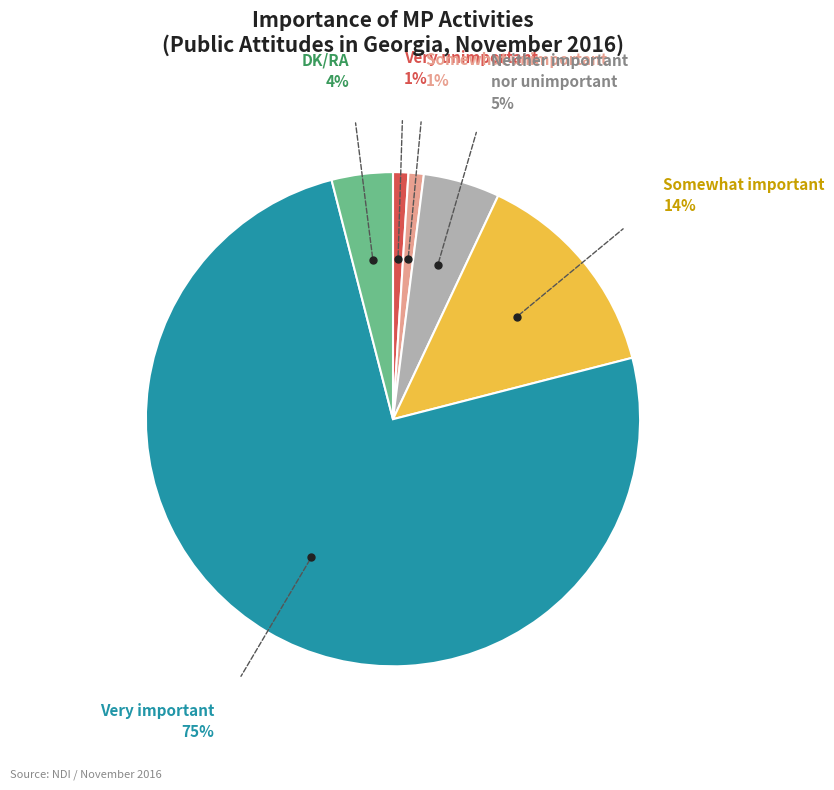

Do Very unimportant and Neither important nor unimportant together represent more than half of the pie?

No